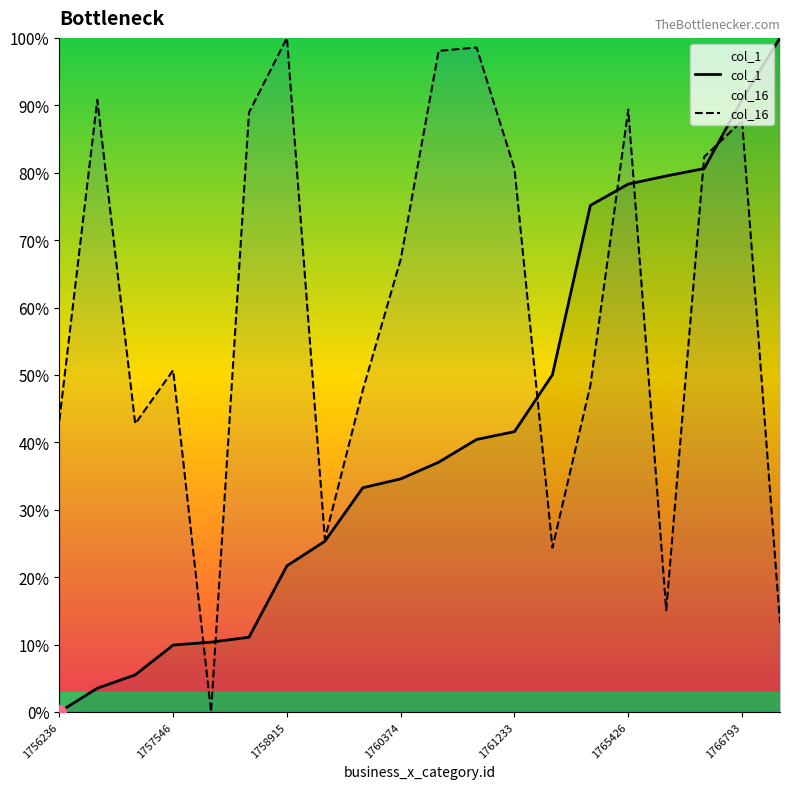

Reading right to left, transcribe all the data shown in this chart.

col_1: 100.0	90.9	80.6	79.5	78.3	75.1	50.0	41.6	40.4	37.0	34.6	33.3	25.3	21.7	11.1	10.4	9.9	5.5	3.5	0.0
col_16: 13.2	87.7	82.4	15.1	89.3	48.4	24.4	80.6	98.6	98.1	67.2	47.7	25.6	100.0	88.9	0.0	50.7	42.8	90.8	43.3